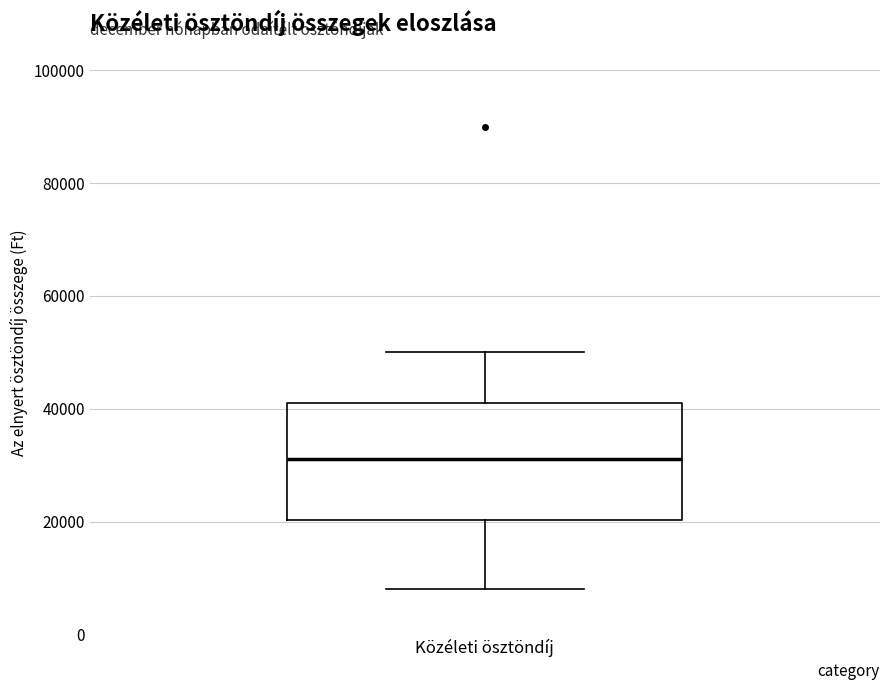

Read this box plot against the y-axis: the position of the median line, the range covered by the box, and the ends of both whiskers. The values are not printed on the chart, so give them approximately, as read against the axis.

median 32000, box 20000 to 42000, whiskers 8000 to 50000